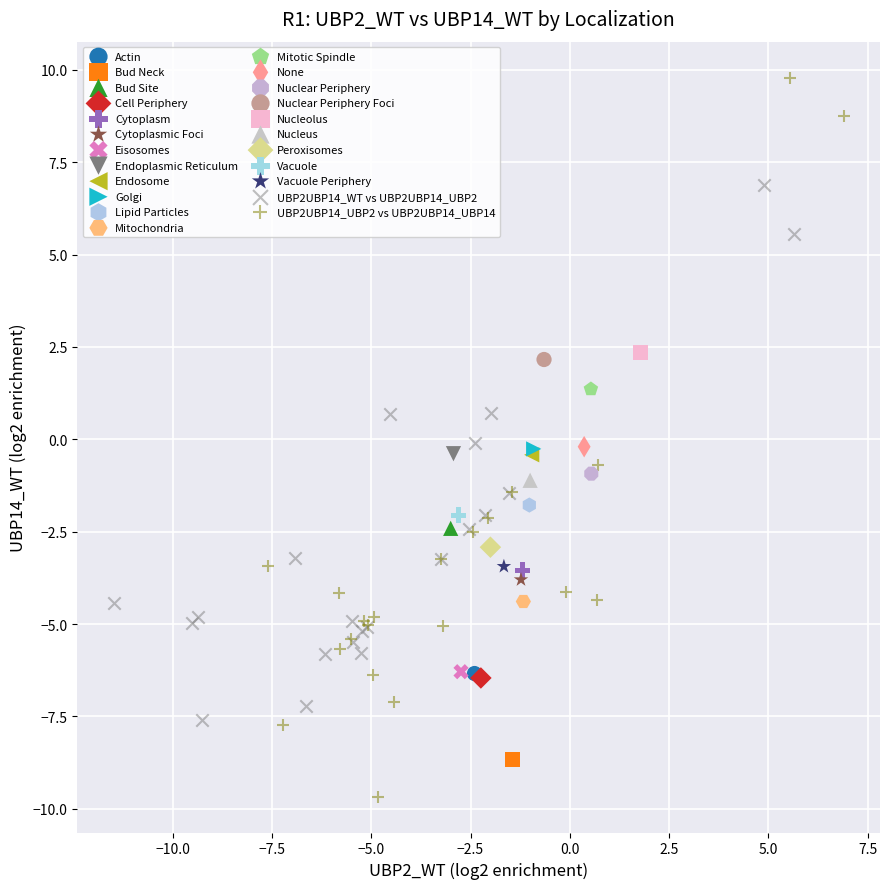

What are all the series names shown in the legend?

Actin, Bud Neck, Bud Site, Cell Periphery, Cytoplasm, Cytoplasmic Foci, Eisosomes, Endoplasmic Reticulum, Endosome, Golgi, Lipid Particles, Mitochondria, Mitotic Spindle, None, Nuclear Periphery, Nuclear Periphery Foci, Nucleolus, Nucleus, Peroxisomes, Vacuole, Vacuole Periphery, UBP2UBP14_WT vs UBP2UBP14_UBP2, UBP2UBP14_UBP2 vs UBP2UBP14_UBP14